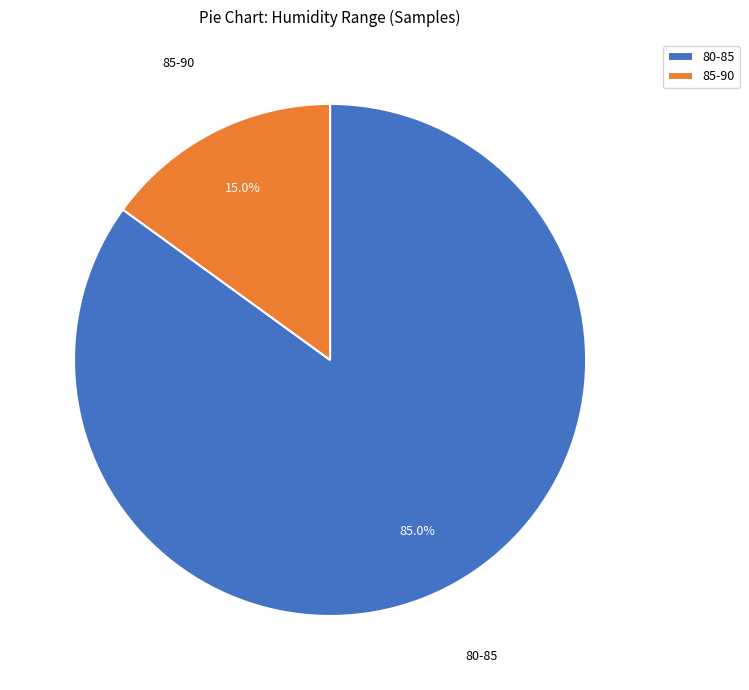

Is there any slice that represents more than half of the pie?

Yes